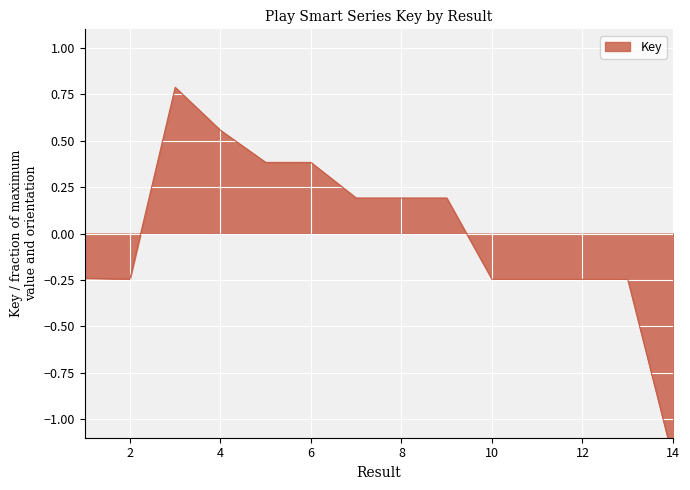

What is the approximate value at 9?

0.2